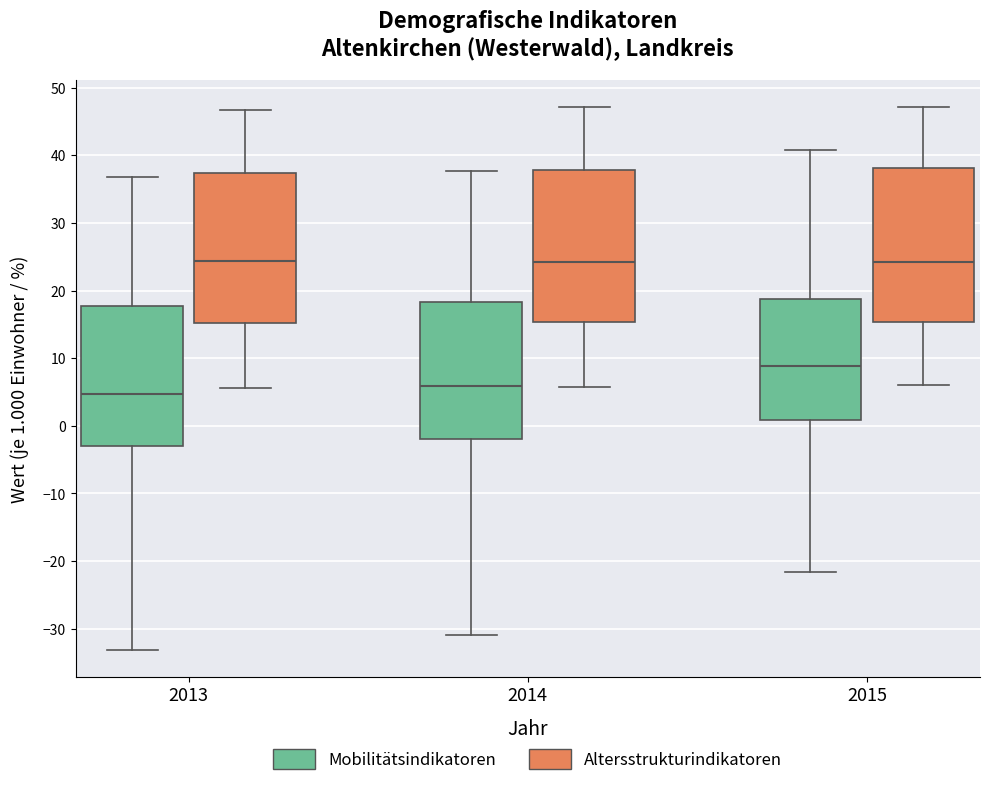

Reading left to right, transcribe this box plot: for each box, give where its median line is, the range the box spans, and where its two whiskers end, as read against the y-axis. The values are not printed on the chart, so give them approximately, as read against the axis.

2013 (Mobilitätsindikatoren): median 5, box -3 to 18, whiskers -33 to 37
2013 (Altersstrukturindikatoren): median 24, box 15 to 37, whiskers 6 to 47
2014 (Mobilitätsindikatoren): median 6, box -2 to 18, whiskers -31 to 38
2014 (Altersstrukturindikatoren): median 24, box 15 to 38, whiskers 6 to 47
2015 (Mobilitätsindikatoren): median 9, box 1 to 19, whiskers -22 to 41
2015 (Altersstrukturindikatoren): median 24, box 15 to 38, whiskers 6 to 47